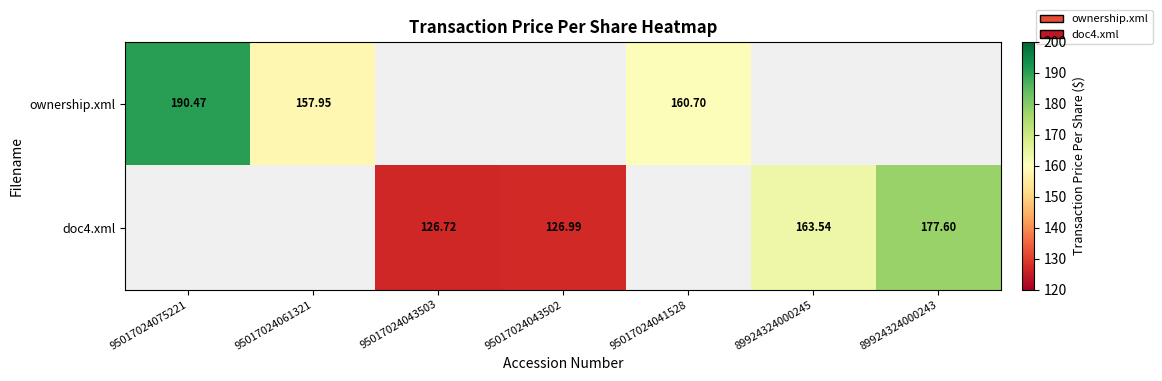

How many positive values does the ownership.xml series have?

3